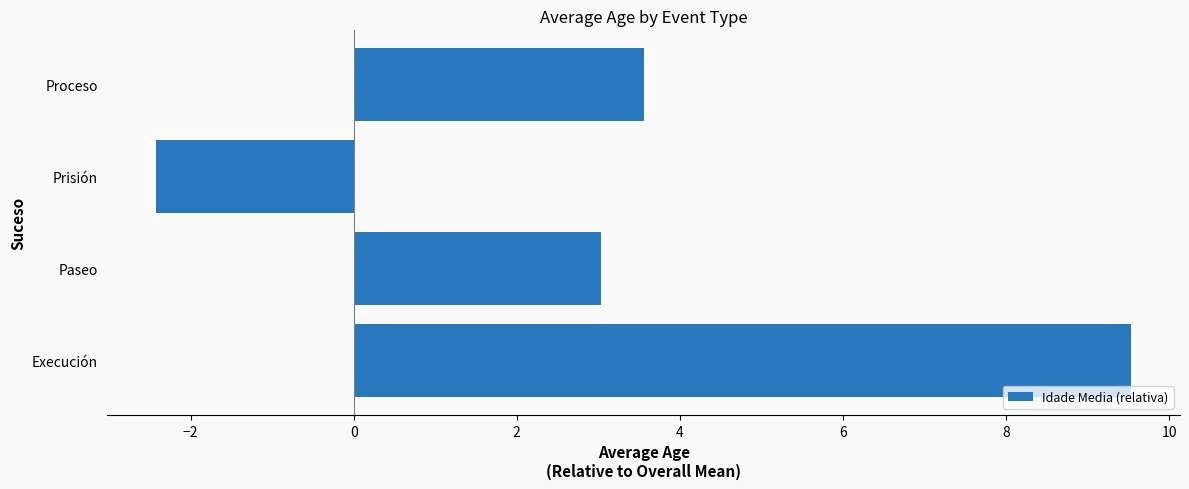

What is the ratio of the value at Execución to the value at Paseo?

3.1